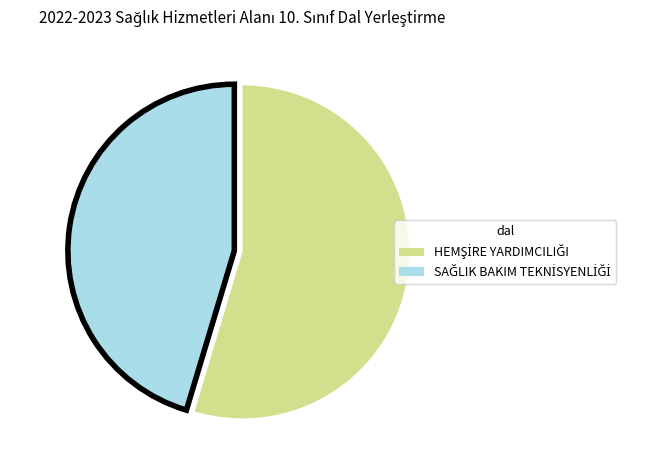

Does any single category account for the majority?

Yes